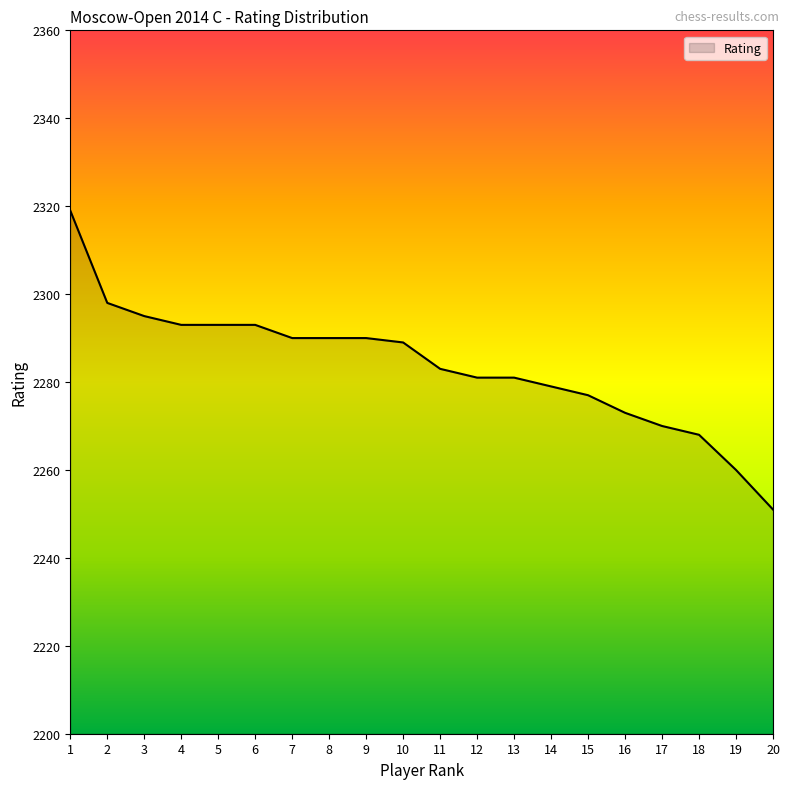

How many distinct data groups are displayed?

1